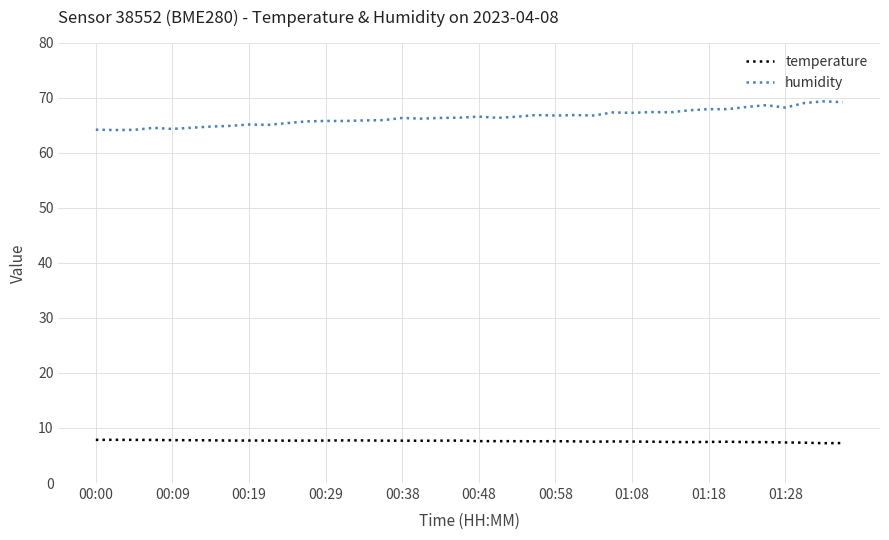

True or false: temperature and humidity intersect in this chart.

False